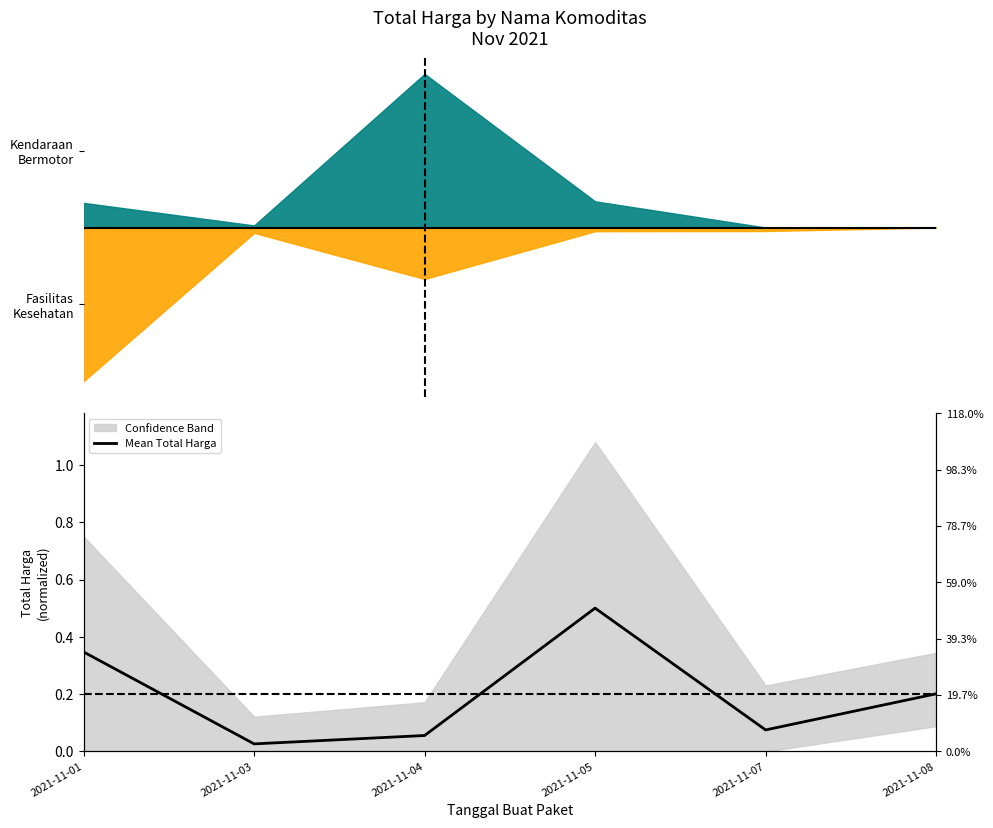

Between 2021-11-07 and 2021-11-08, which is larger?

2021-11-08